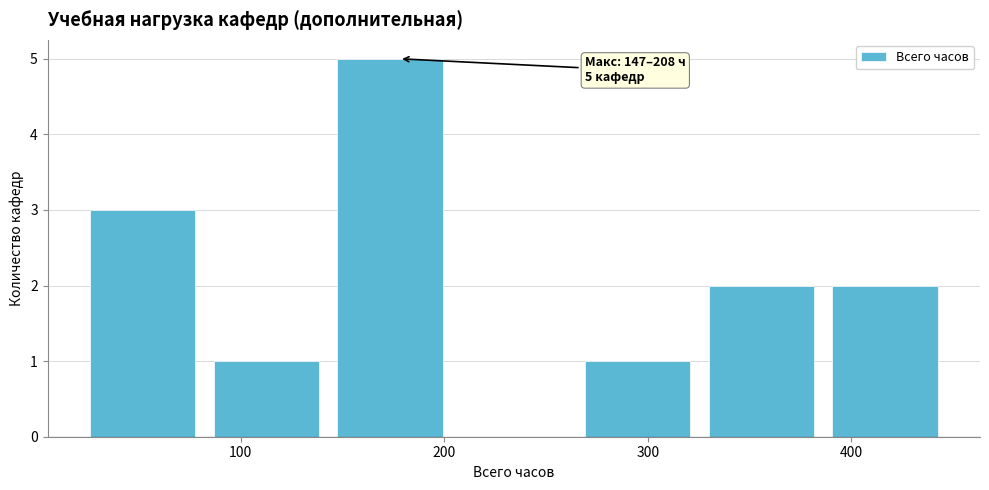

Which range on the x-axis has the tallest bar?

150 to 210